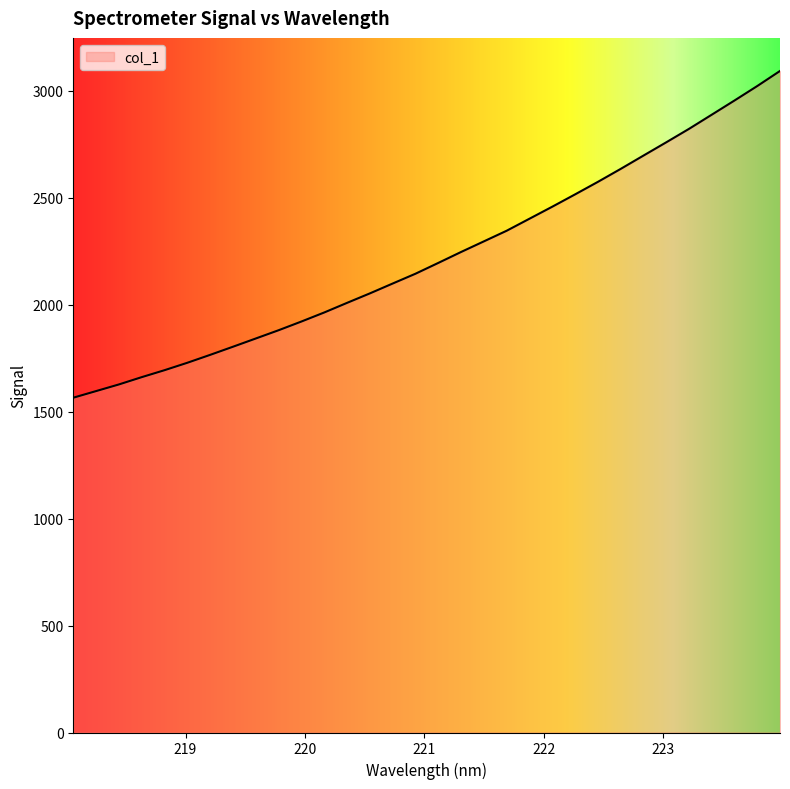

What is the difference between the maximum and minimum values?

1526.8